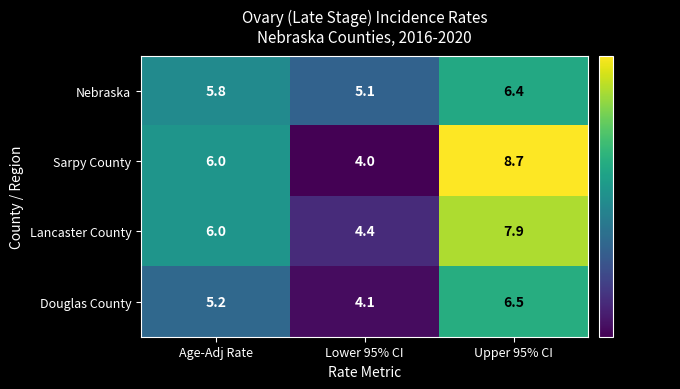

What is the spread (max minus min) of values at Age-Adj Rate?

0.8